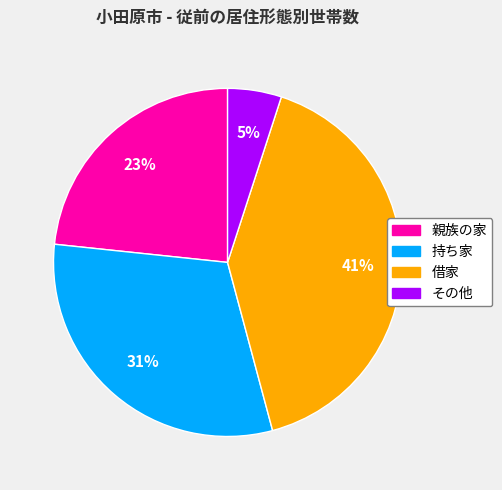

Is it true that その他 is 5% of the pie?

True